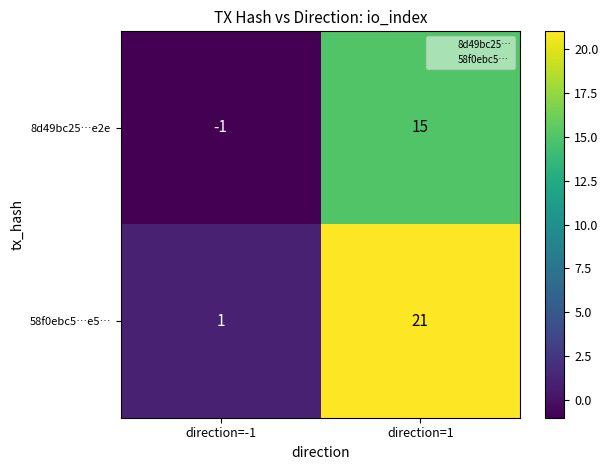

List the series in order of their peak value, lowest first.

8d49bc25…e2e, 58f0ebc5…e5…